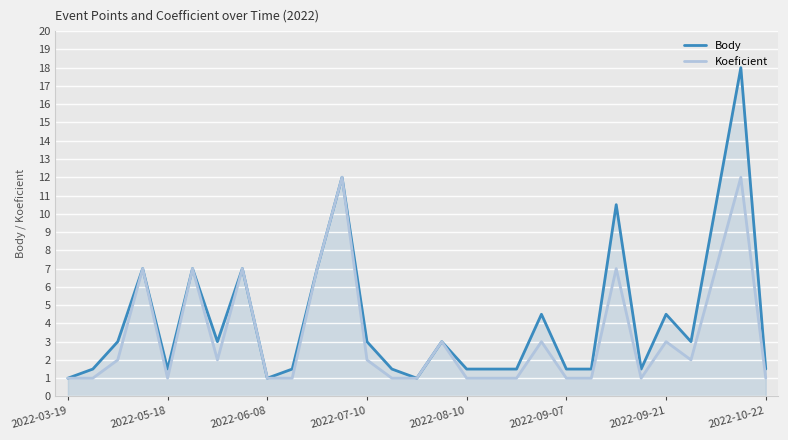

What is the difference between the highest and lowest values at 2022-05-18?

0.5